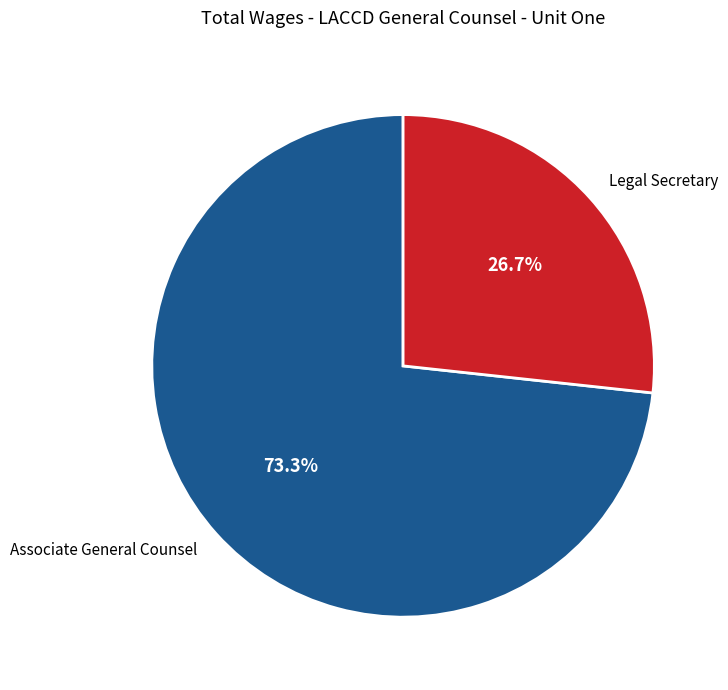

What percentage do Associate General Counsel and Legal Secretary together represent?

100.0%